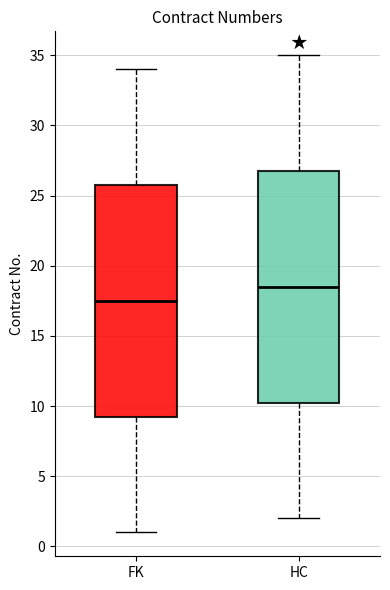

Reading left to right, transcribe this box plot: for each box, give where its median line is, the range the box spans, and where its two whiskers end, as read against the y-axis. The values are not printed on the chart, so give them approximately, as read against the axis.

FK: median 17.5, box 9.5 to 26.0, whiskers 1.0 to 34.0
HC: median 18.5, box 10.5 to 27.0, whiskers 2.0 to 35.0